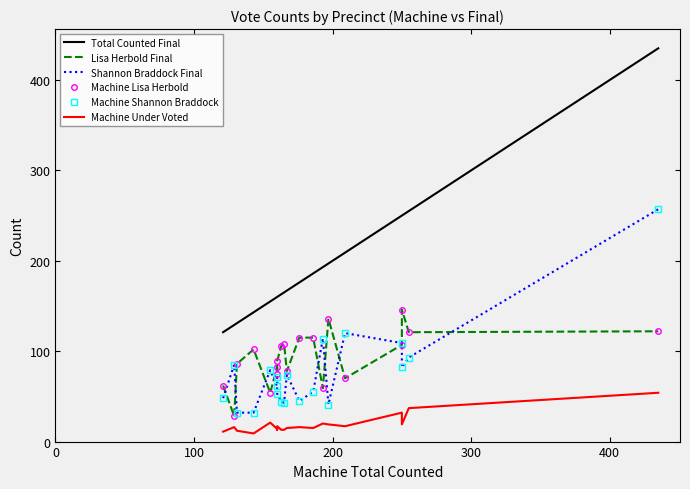

How many lines are shown in the chart?

6